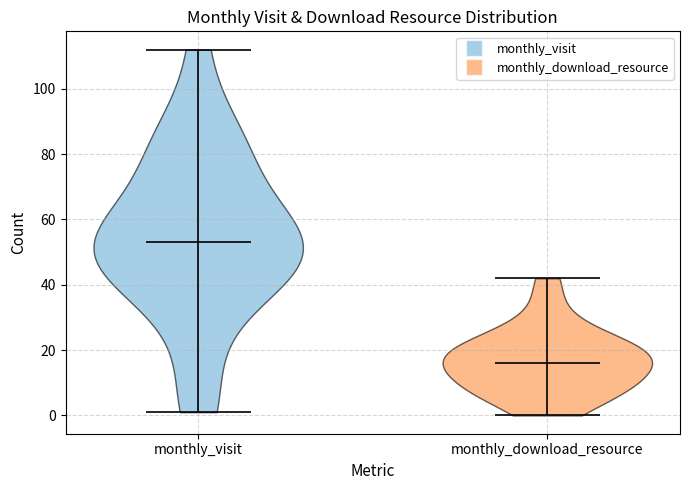

Reading left to right, read every violin against the y-axis: where its median line is, and the lowest and highest points it reaches. The values are not printed on the chart, so give them approximately, as read against the axis.

monthly_visit: median line 54, lowest point 2, highest point 112
monthly_download_resource: median line 16, lowest point 0, highest point 42